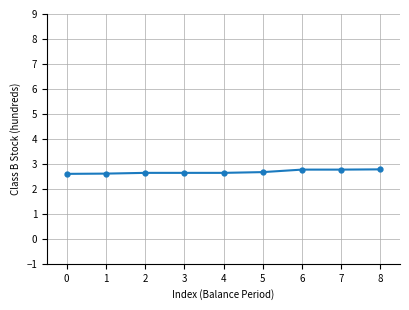

What is the smallest value displayed?

2.6